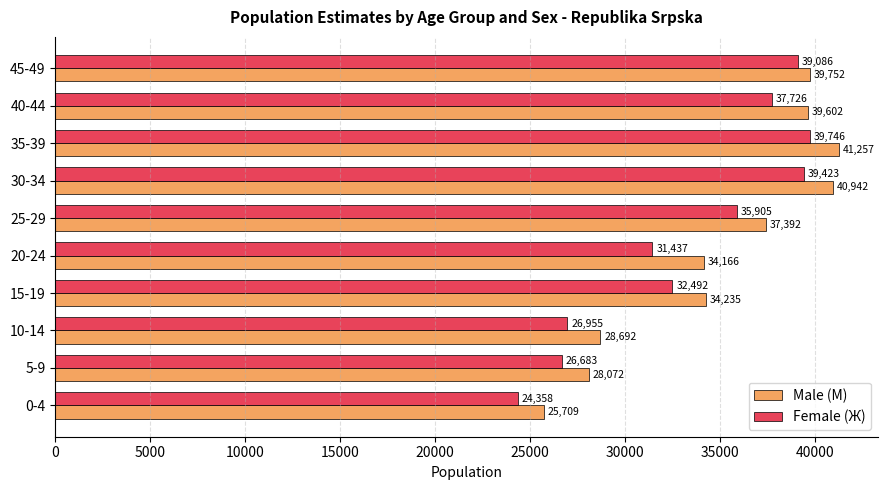

What is the sum of all Female (Ж) values?

333811